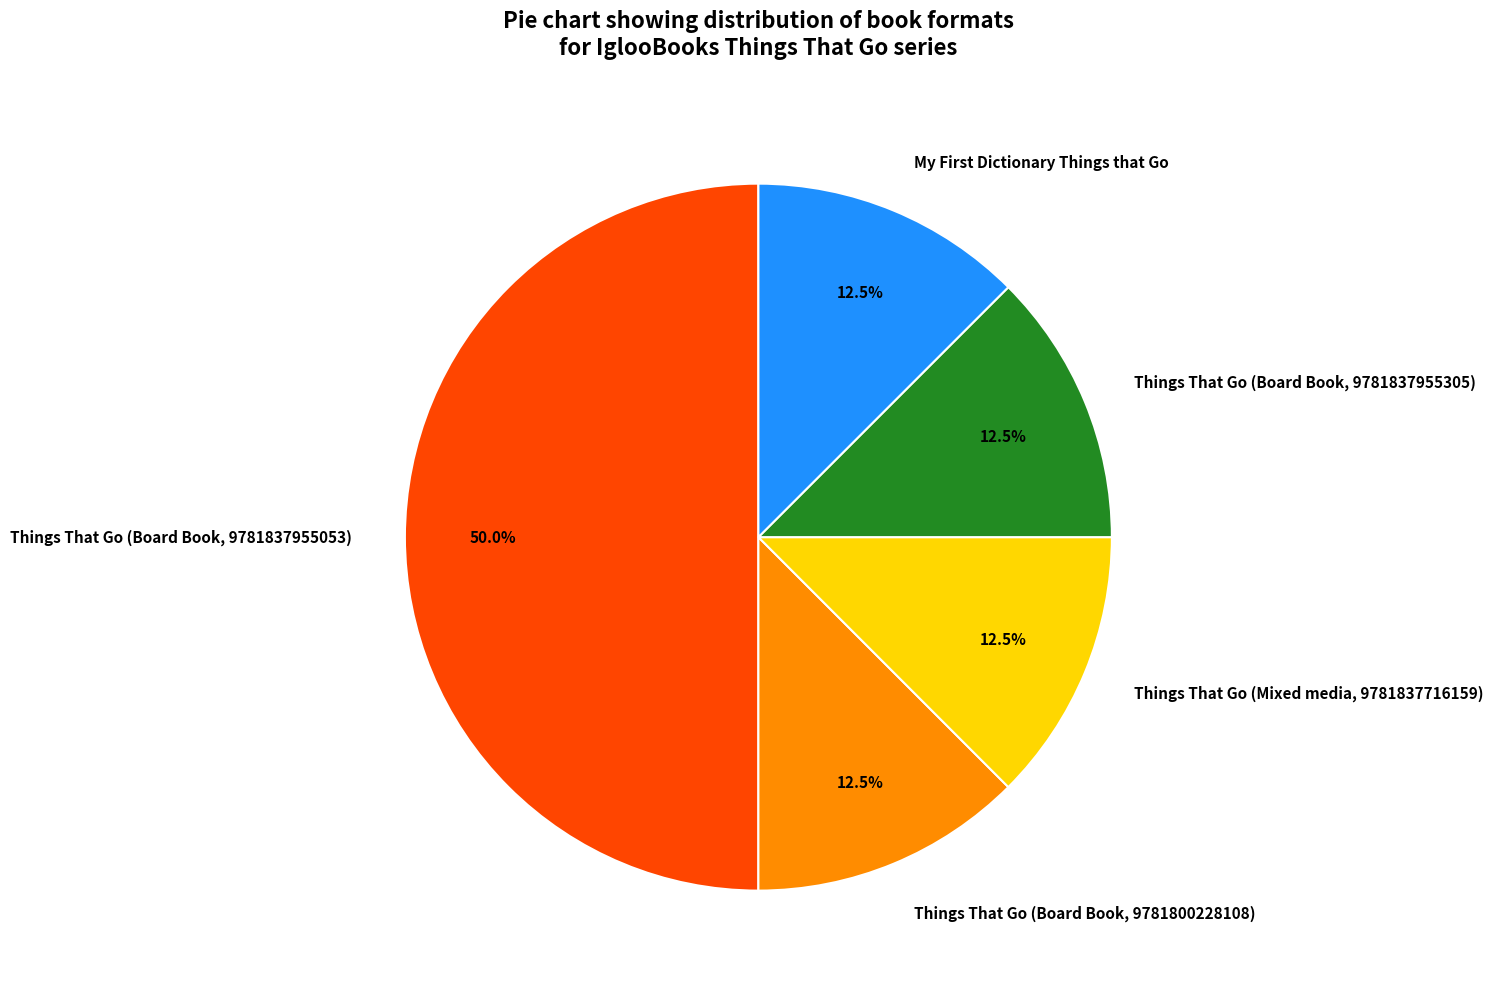

How many segments does this pie chart have?

5